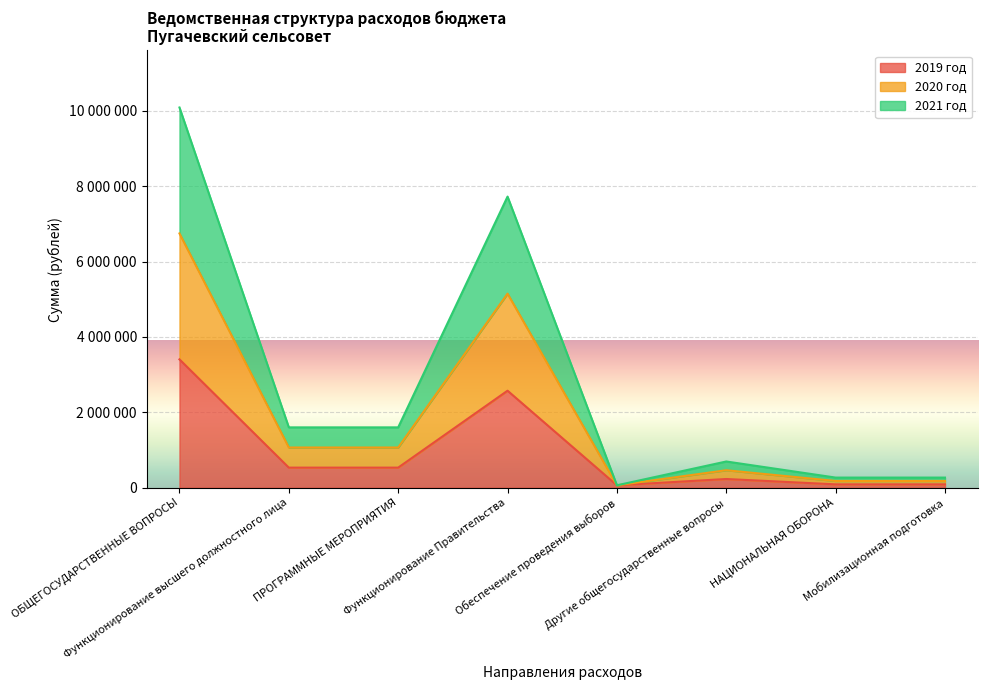

Does the chart display data point markers on the line(s)?

No